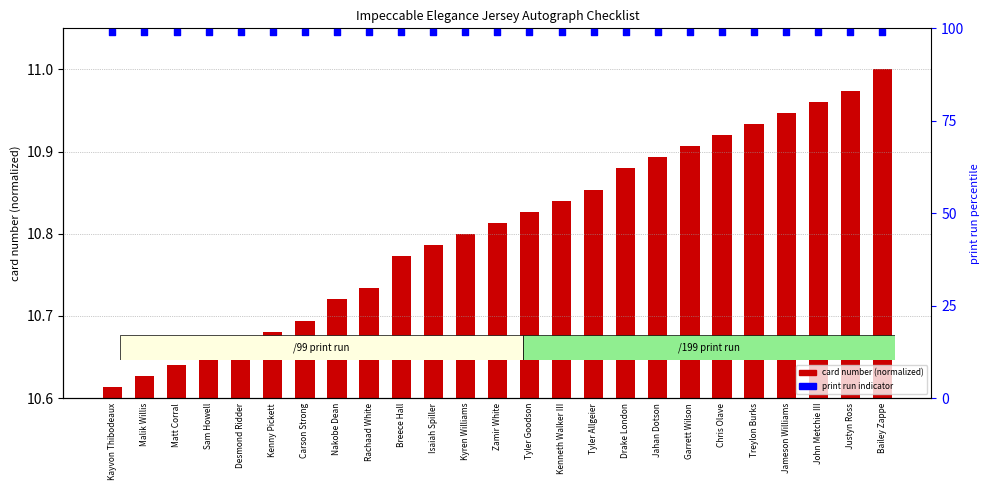

Which series contains the highest Y value?

print run /99 or /199